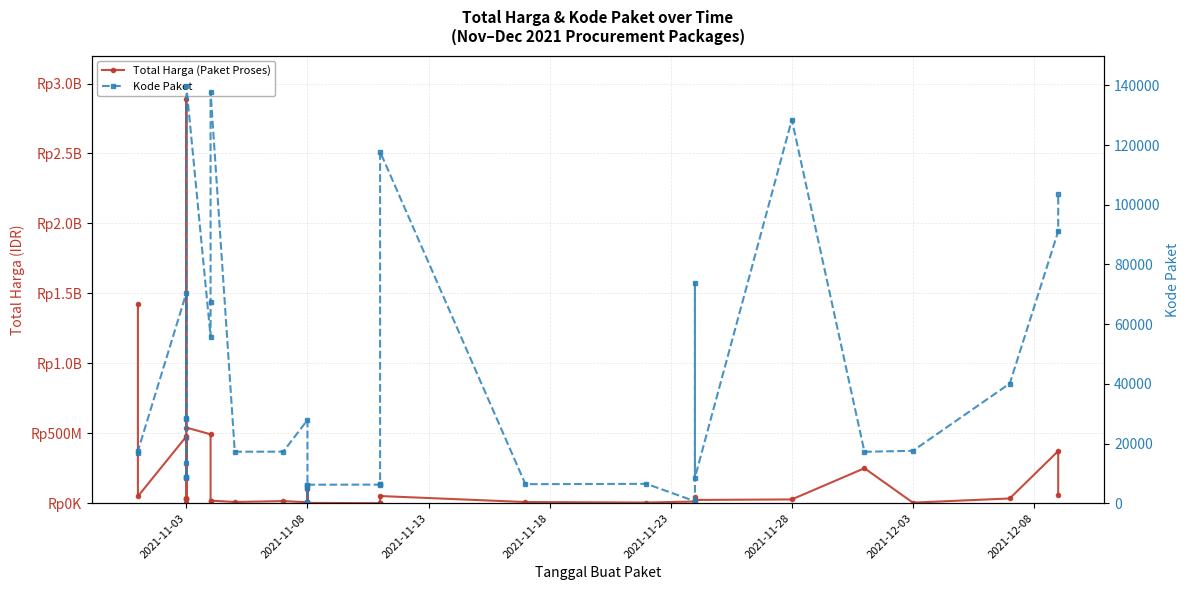

True or false: Total Harga (Paket Proses) has a value of 332152406 at 10.

False